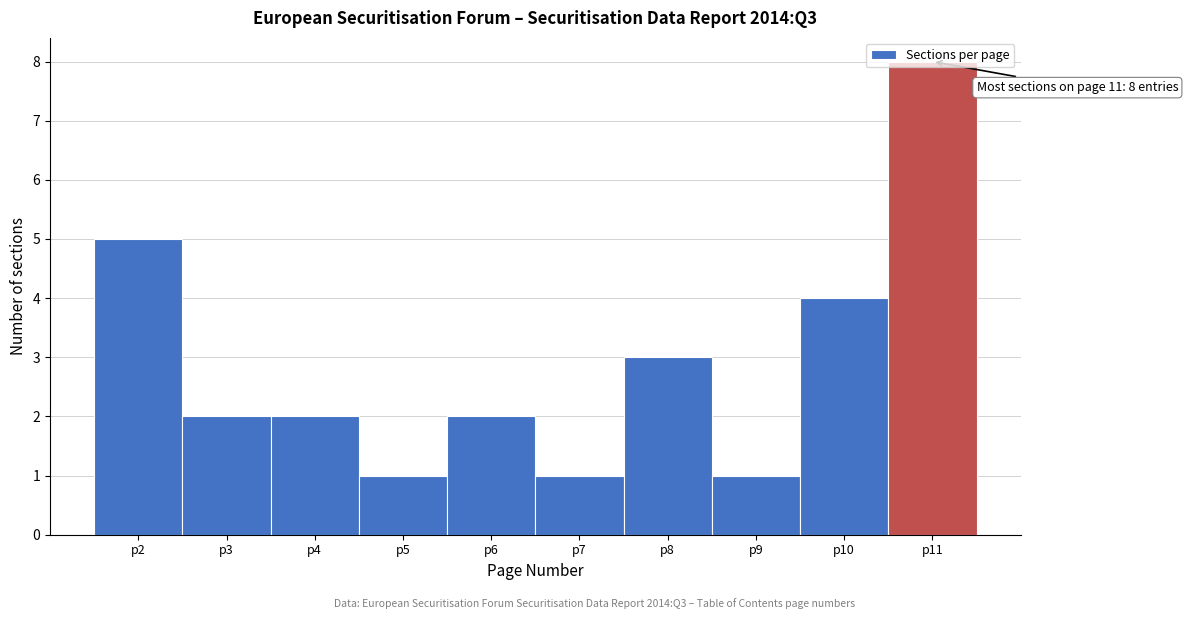

Which range on the x-axis has the tallest bar?

10.5 to 11.5